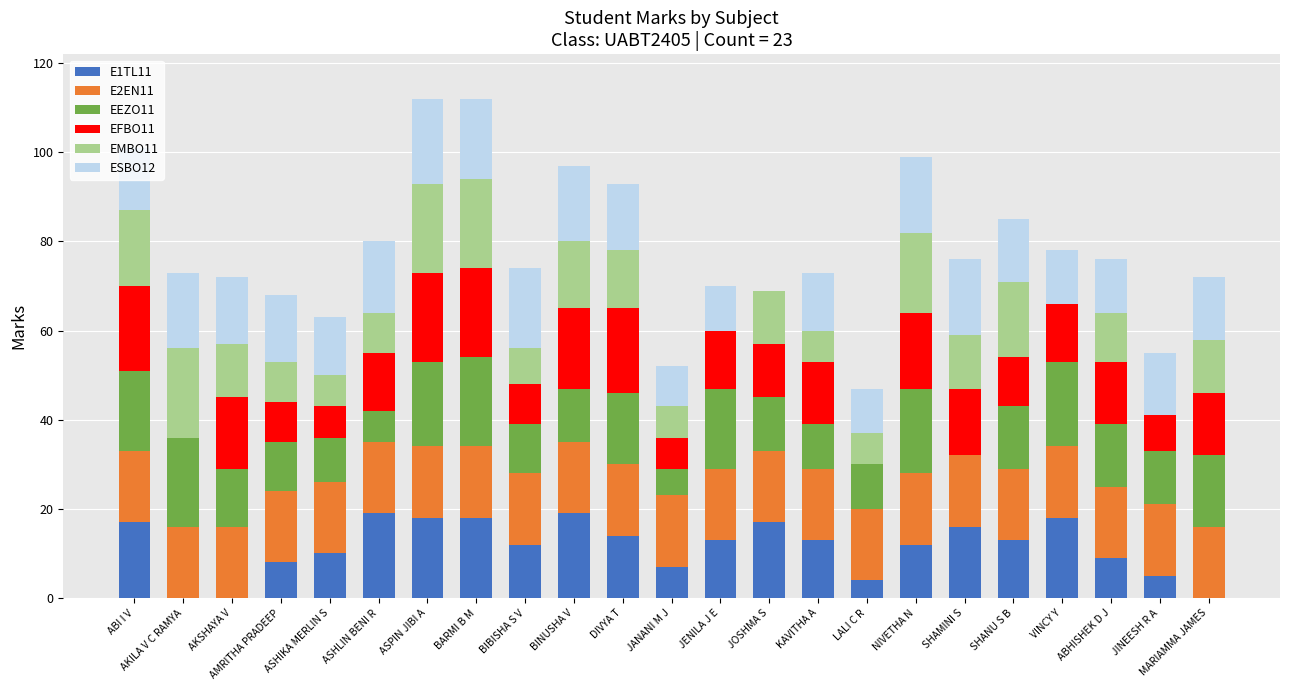

True or false: E1TL11 has a value of 18 at ASPIN JIBI A.

True